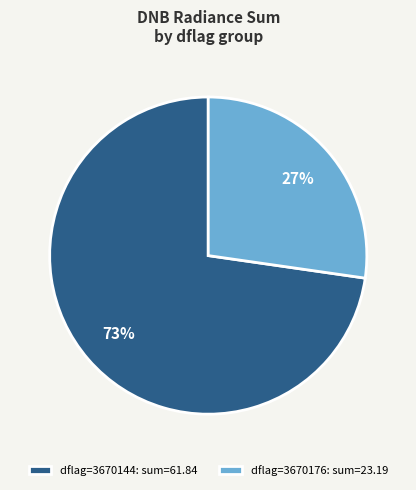

True or false: dflag=3670176: sum=23.19 accounts for 13% of the total.

False